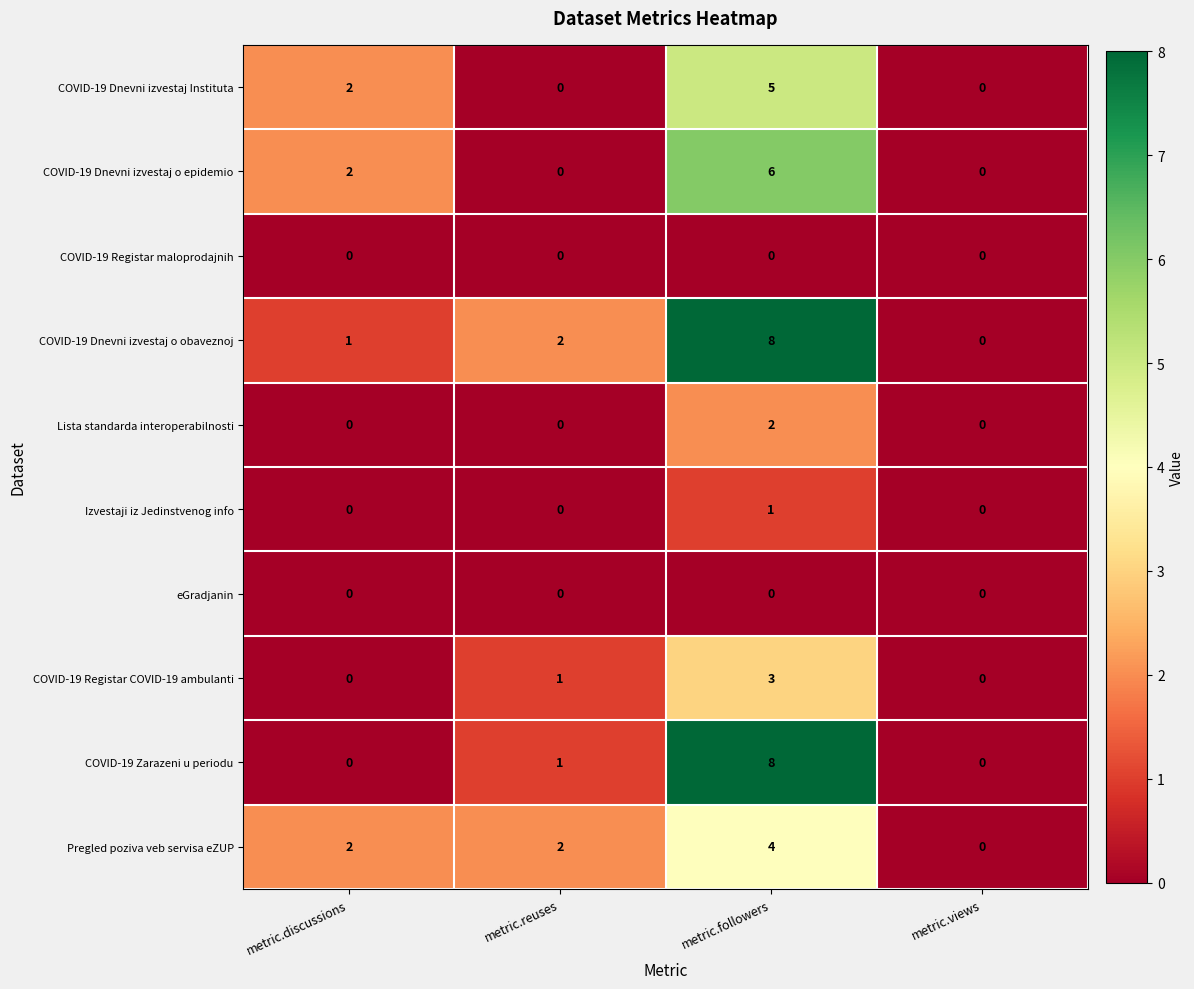

What is the sum of all COVID-19 Dnevni izvestaj o epidemio values?

8